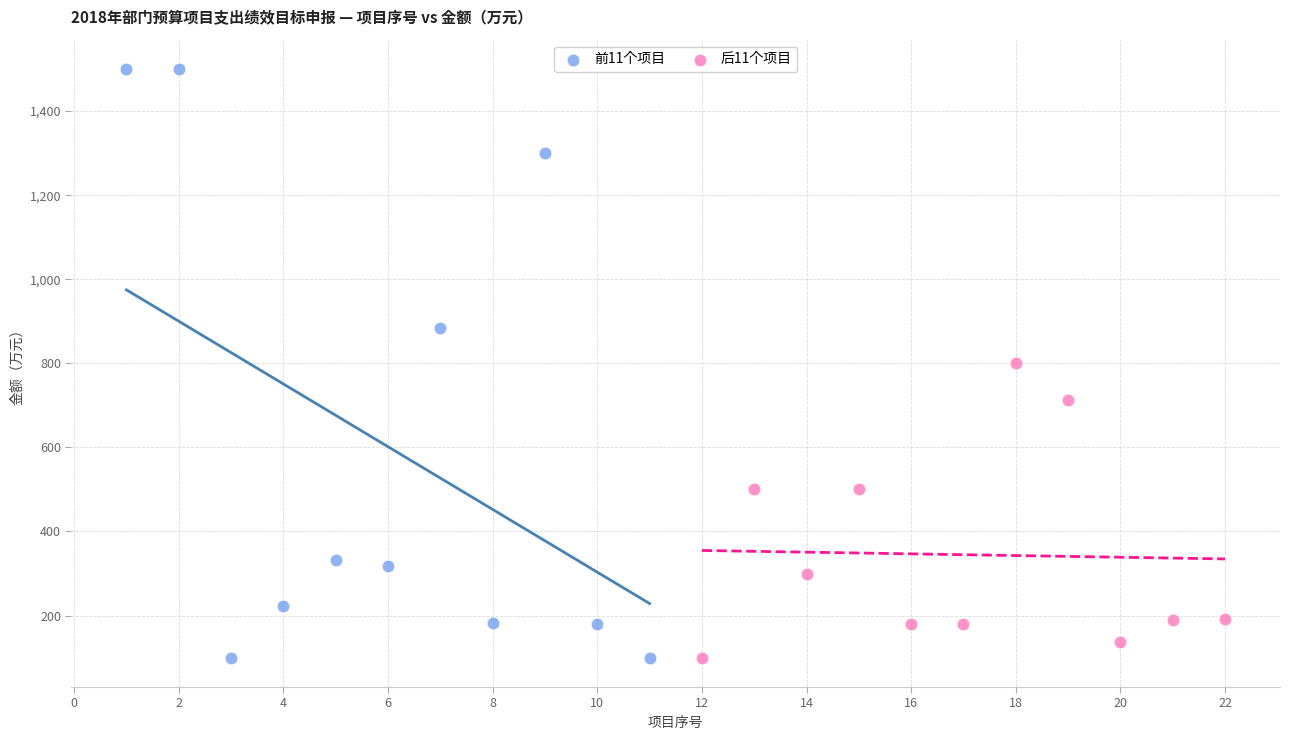

Which series has the largest Y range (max minus min)?

前11个项目